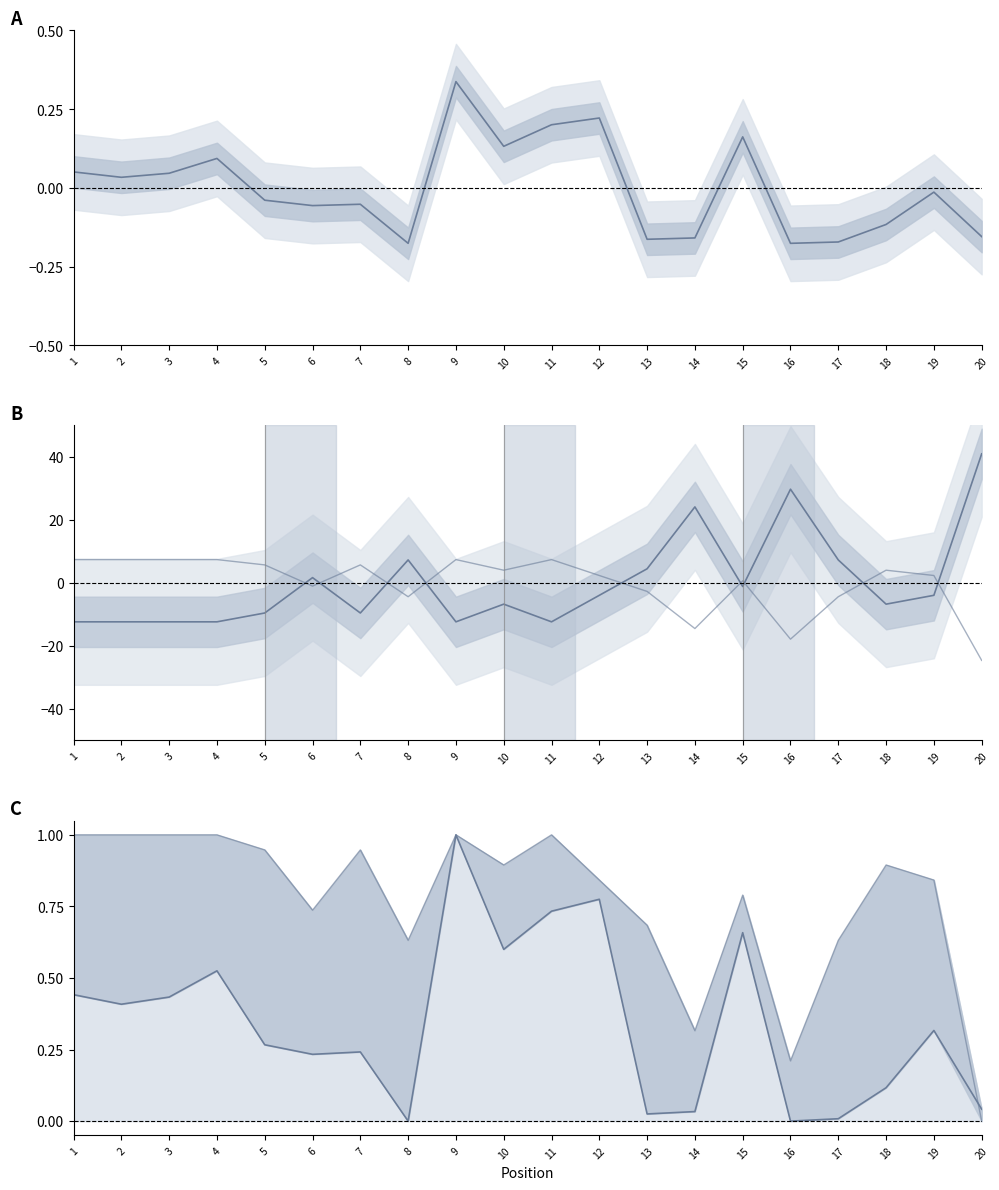

Count the number of data series in this chart.

5